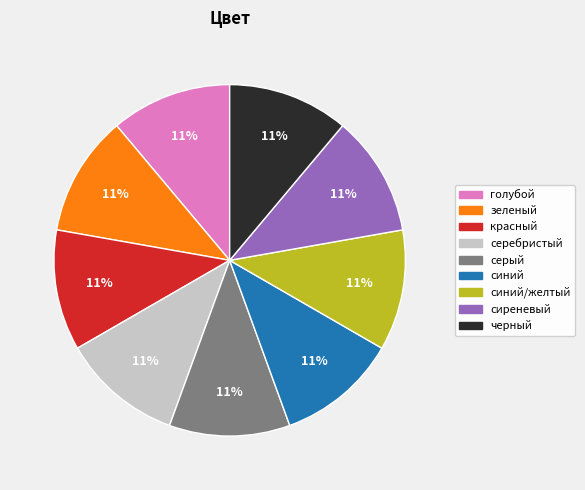

Is there a majority slice in this chart?

No